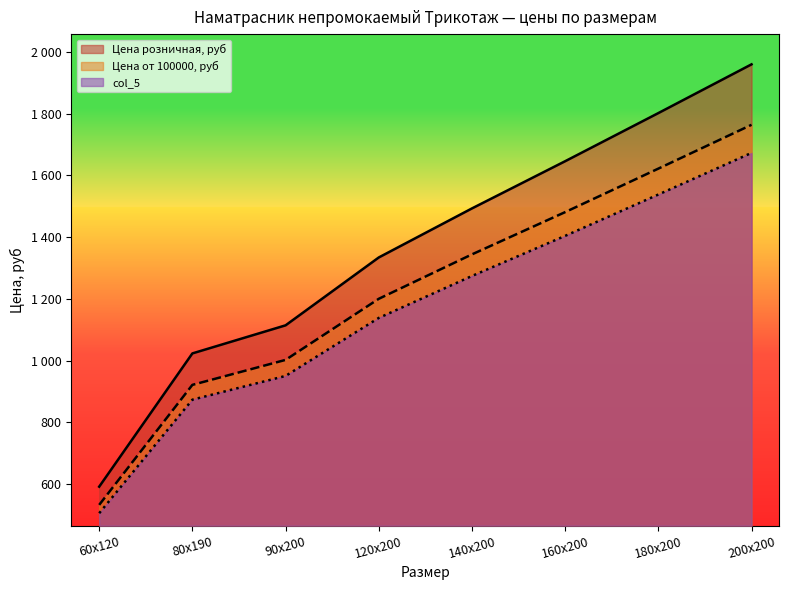

Reading left to right, list all the values displayed in this chart.

Цена розничная, руб: 591	1023	1114	1334	1493	1646	1802	1960
Цена от 100000, руб: 532	921	1002	1200	1344	1481	1622	1764
col_5: 505	873	950	1138	1274	1404	1538	1673